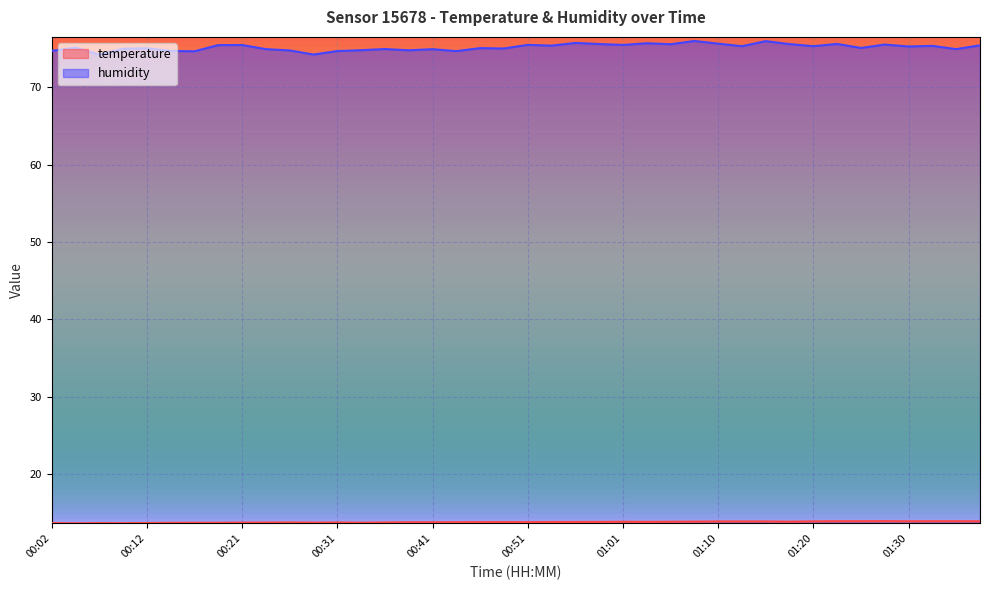

Reading left to right, what are all the values shown in this chart?

temperature: 00:02=13.7	00:04=13.6	00:07=13.7	00:09=13.6	00:12=13.7	00:14=13.7	00:16=13.7	00:19=13.7	00:21=13.7	00:24=13.7	00:26=13.7	00:29=13.7	00:31=13.7	00:34=13.7	00:36=13.7	00:39=13.8	00:41=13.8	00:43=13.8	00:46=13.8	00:48=13.8	00:51=13.8	00:53=13.8	00:56=13.8	00:58=13.8	01:01=13.8	01:03=13.8	01:05=13.8	01:08=13.8	01:10=13.9	01:13=13.9	01:15=13.9	01:18=13.8	01:20=13.9	01:23=13.9	01:25=13.9	01:28=13.9	01:30=13.9	01:32=13.9	01:35=13.9	01:37=13.9
humidity: 00:02=74.7	00:04=75.1	00:07=74.2	00:09=75.0	00:12=75.0	00:14=74.7	00:16=74.6	00:19=75.4	00:21=75.5	00:24=74.9	00:26=74.8	00:29=74.2	00:31=74.7	00:34=74.8	00:36=74.9	00:39=74.8	00:41=74.9	00:43=74.7	00:46=75.0	00:48=75.0	00:51=75.5	00:53=75.4	00:56=75.7	00:58=75.6	01:01=75.5	01:03=75.7	01:05=75.5	01:08=76.0	01:10=75.6	01:13=75.3	01:15=76.0	01:18=75.6	01:20=75.3	01:23=75.6	01:25=75.1	01:28=75.5	01:30=75.3	01:32=75.3	01:35=74.9	01:37=75.4